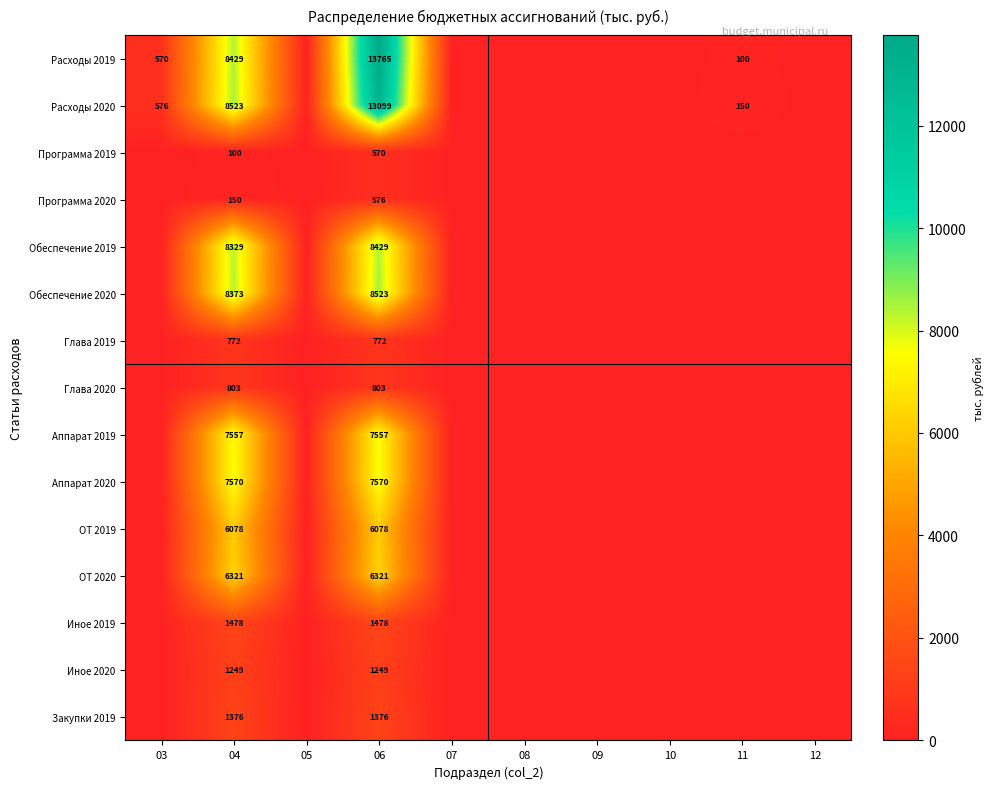

The value of Расходы 2019 at 03 is 801. True or false?

False